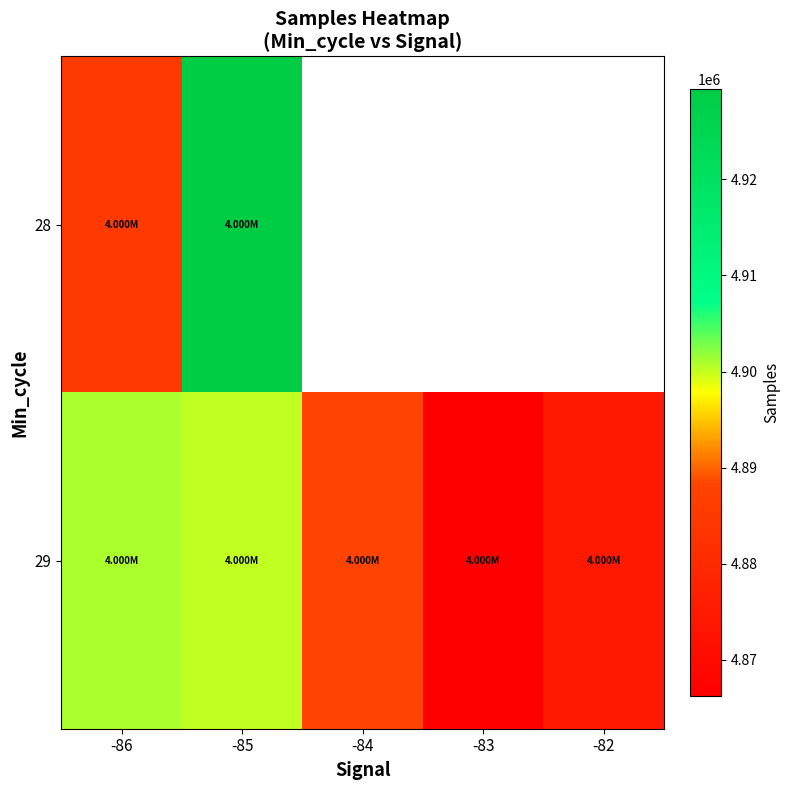

At which category is the sum across all series the highest?

-85